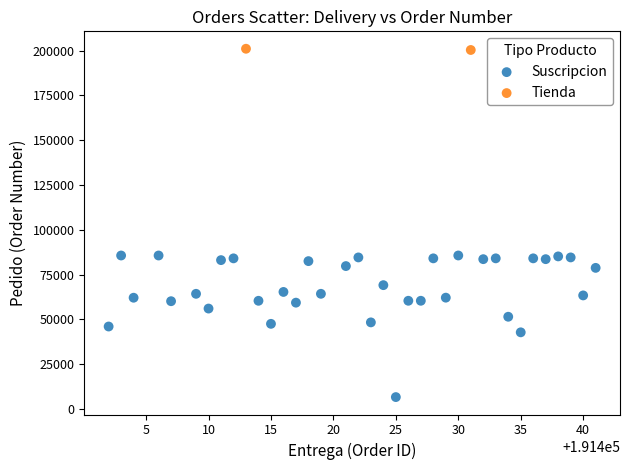

What are all the series names shown in the legend?

Suscripcion, Tienda